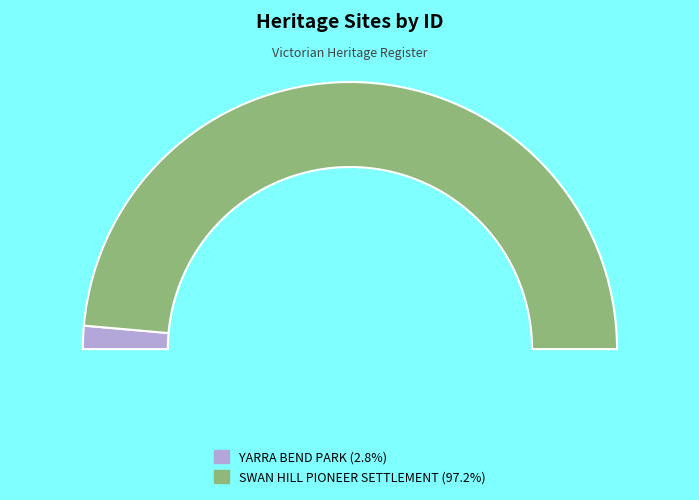

Count the number of slices in the pie.

2